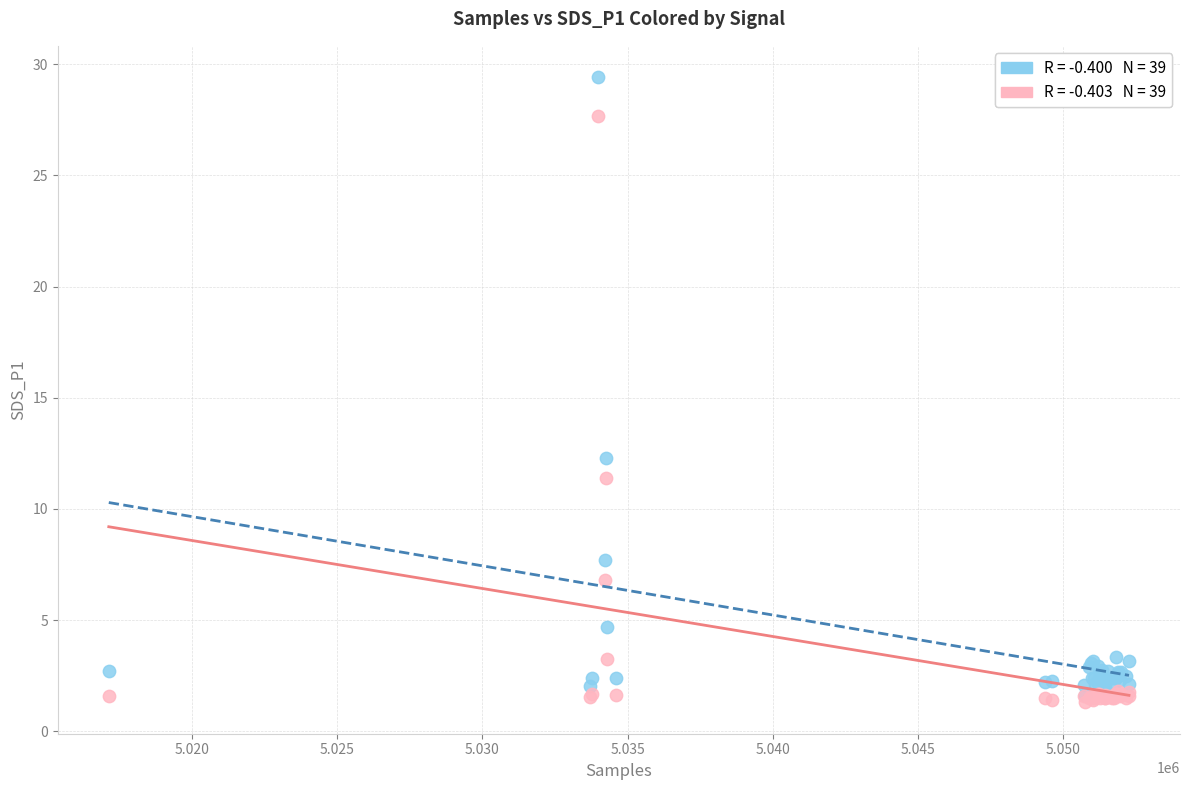

Across all series, what Y value is closest to 15?

12.3